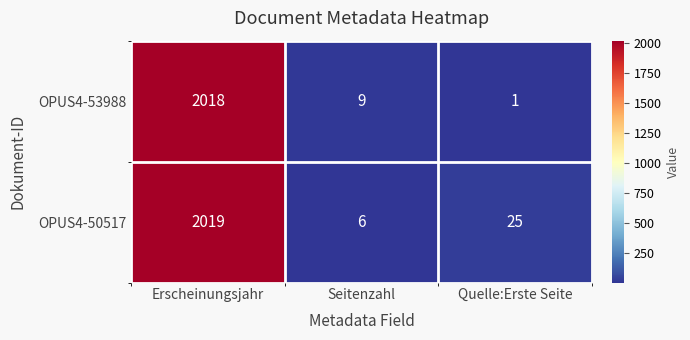

What is the difference between the OPUS4-50517 values at Seitenzahl and Quelle:Erste Seite?

19